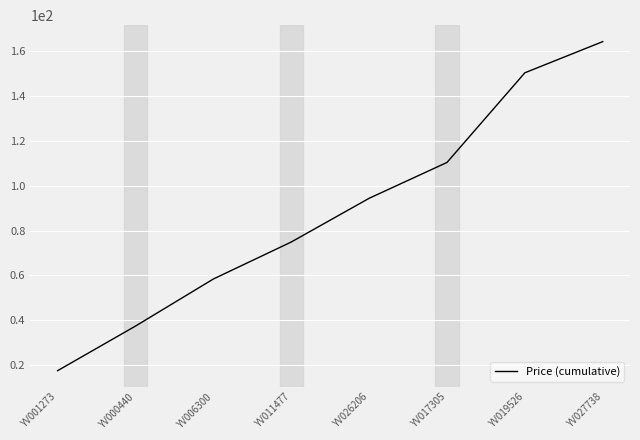

List the labels in order of value, largest first.

YV027738, YV019526, YV017305, YV026206, YV011477, YV006300, YV000440, YV001273